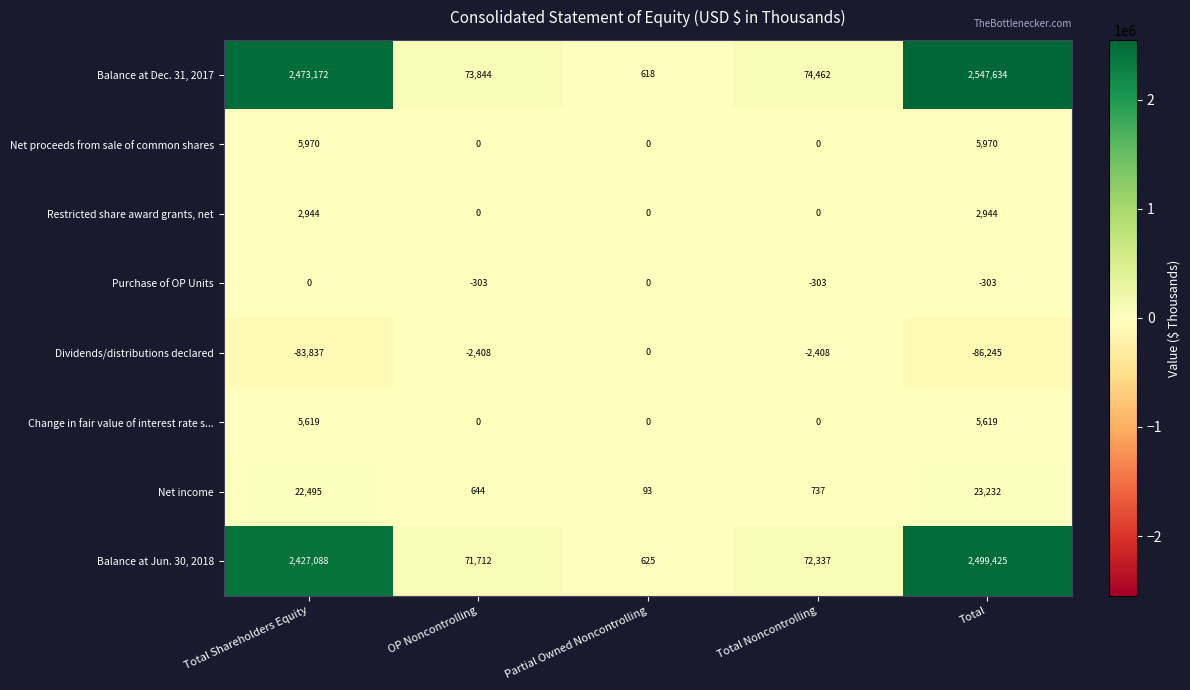

How many values in Restricted share award grants, net are above zero?

2